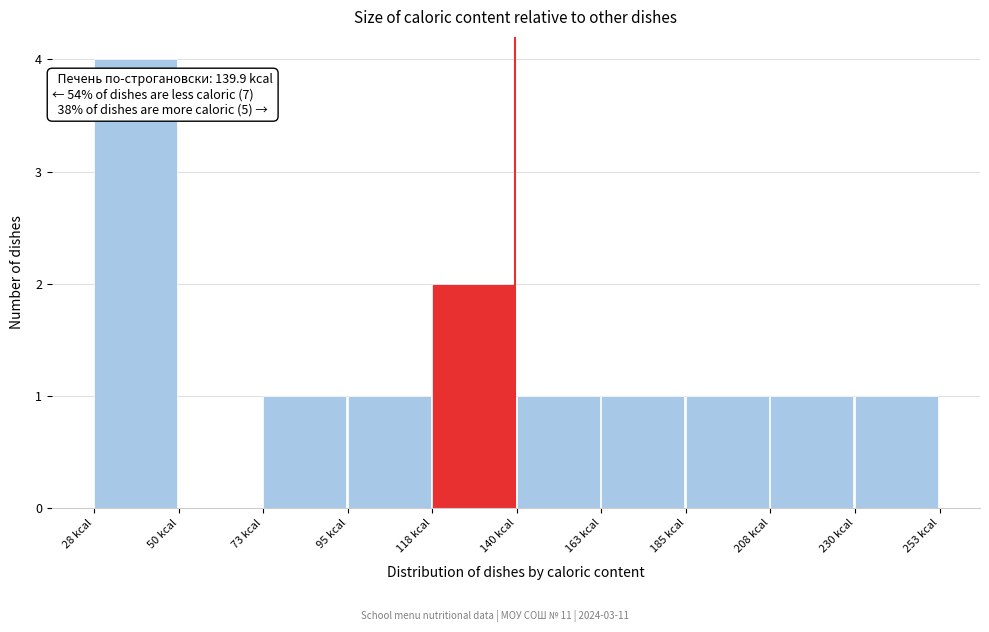

Which range on the x-axis has the tallest bar?

30 to 50